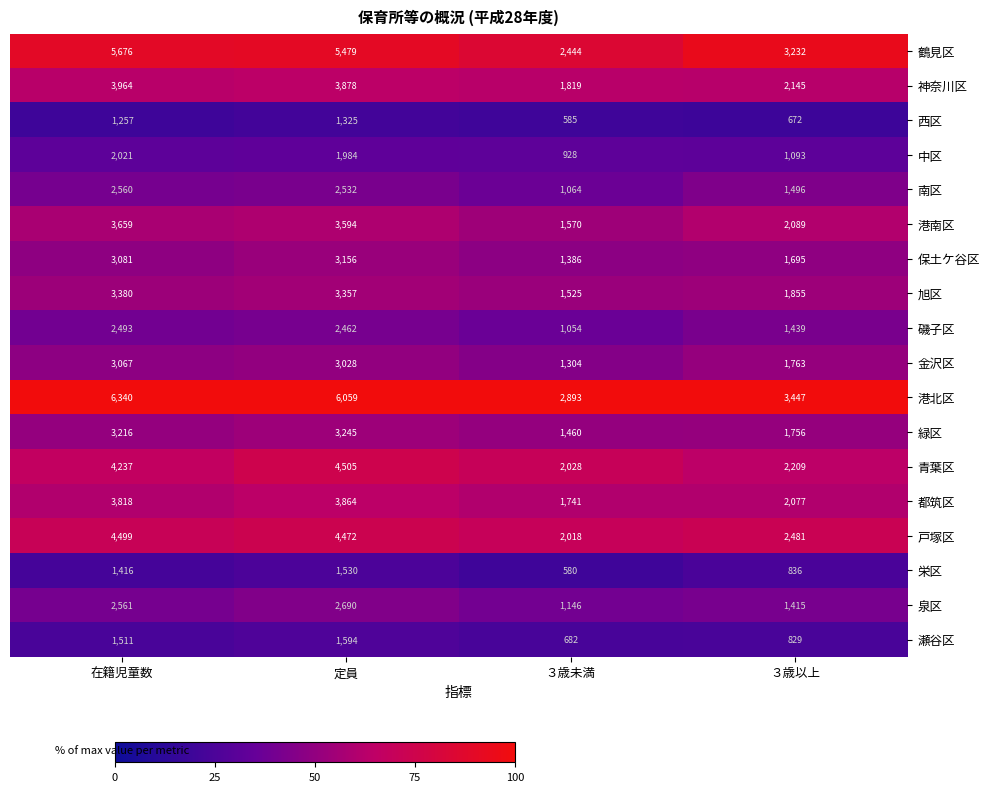

Which series has the widest spread of values?

港北区